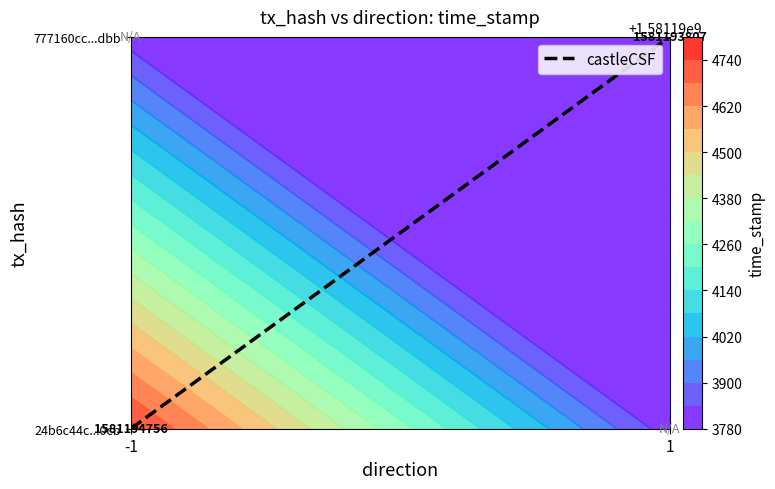

Reading left to right, extract all data points from this chart.

-1=0	1=1